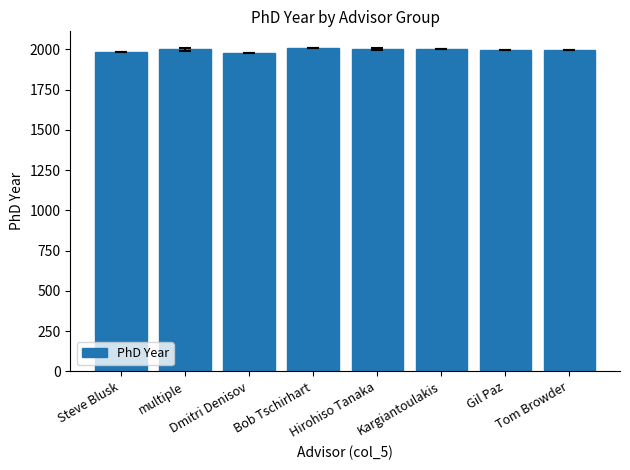

What is the greatest value displayed?

2012.0